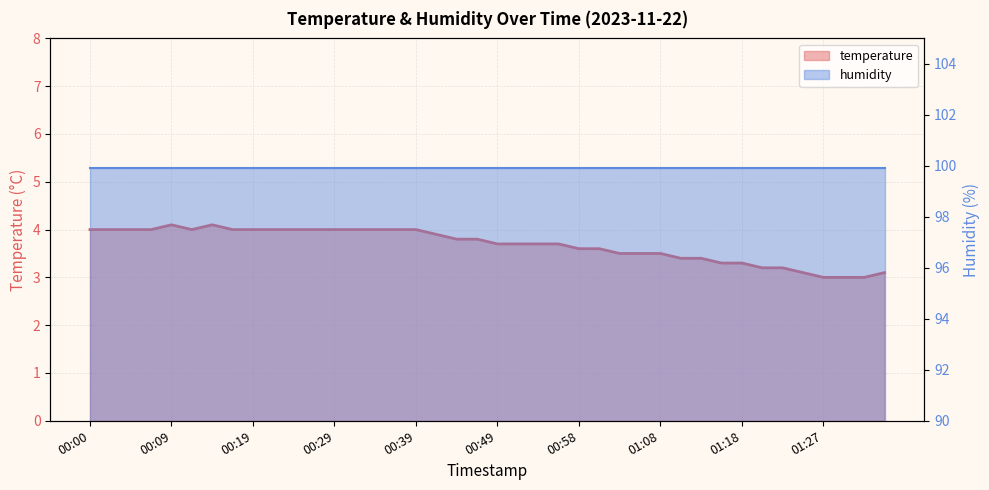

What is the label of the 12th point from the left?

00:27